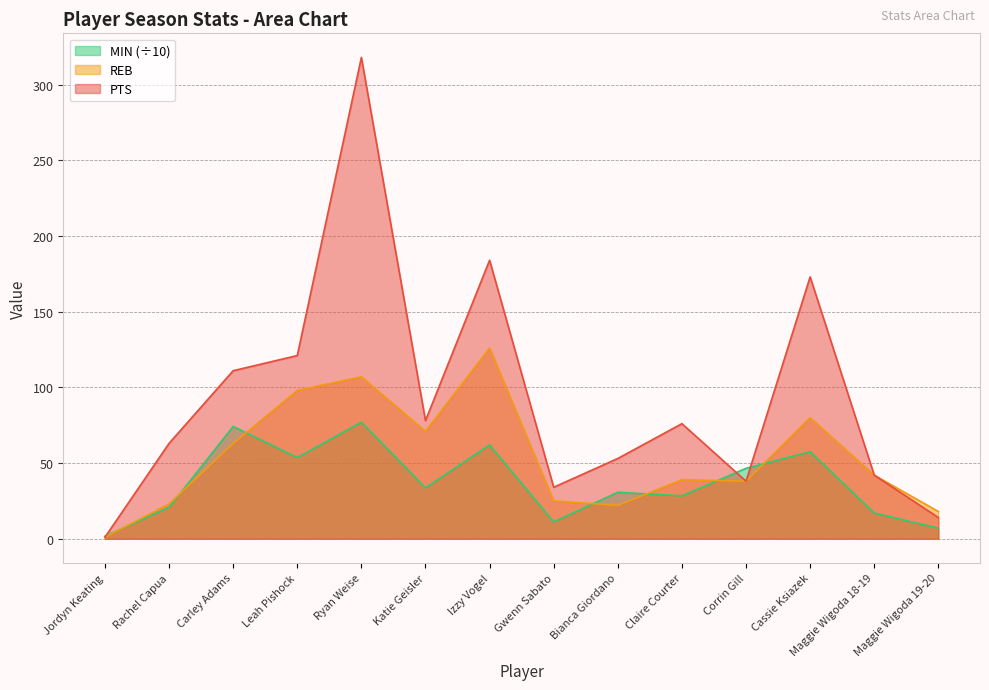

What is the sum of all PTS values?

1306.0